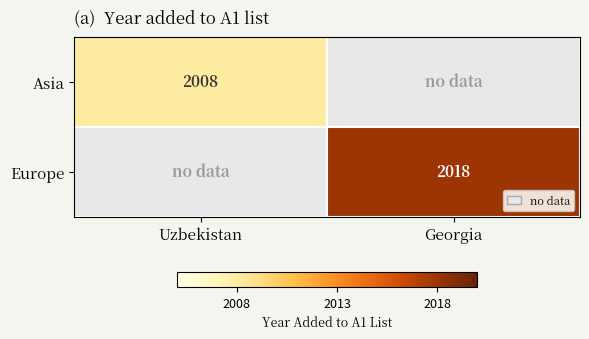

How many categories are shown in the chart?

2